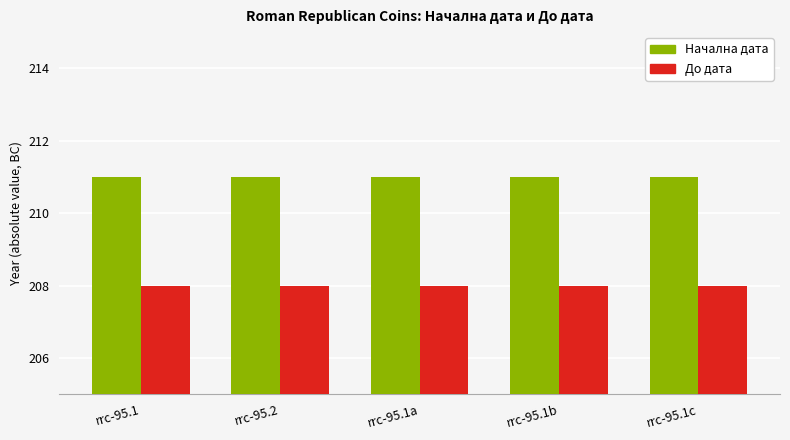

What is the difference between the highest and lowest values at rrc-95.1?

3